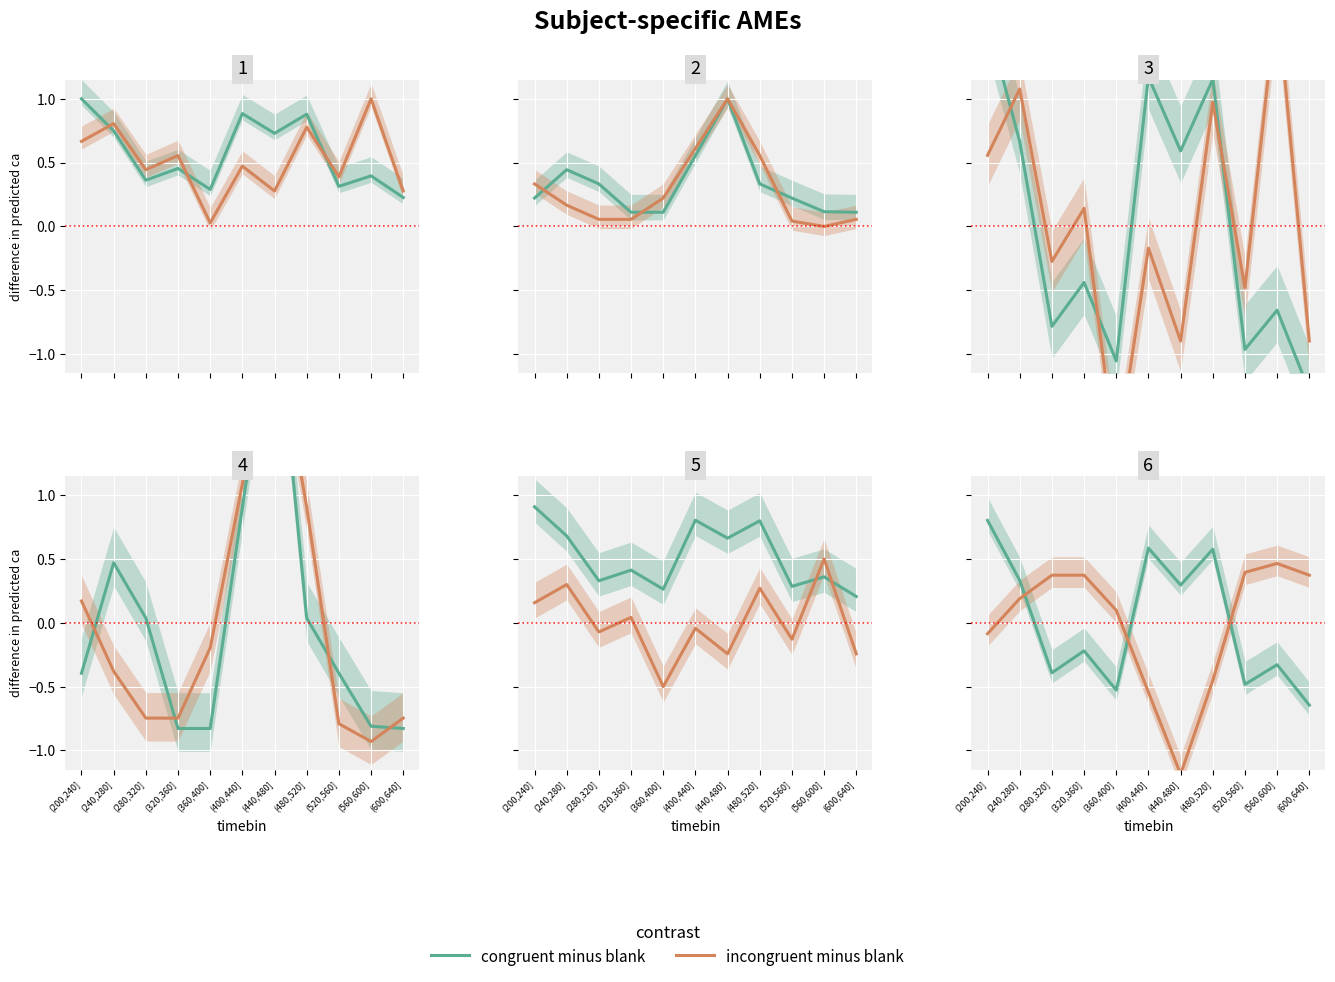

At which category is the sum across all series the highest?

(200,240]